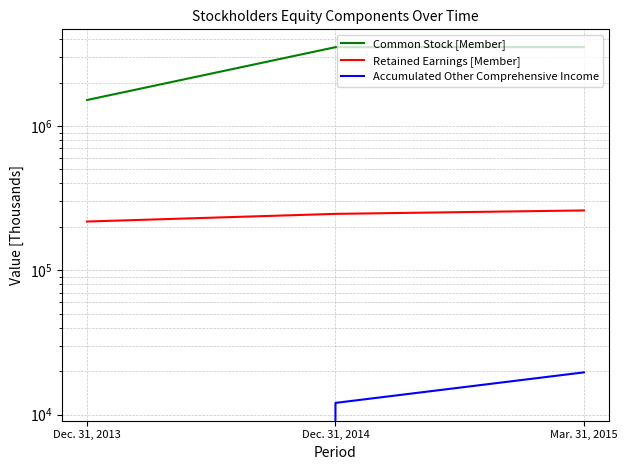

Is it true that Common Stock [Member] equals 5440348 at Mar. 31, 2015?

False